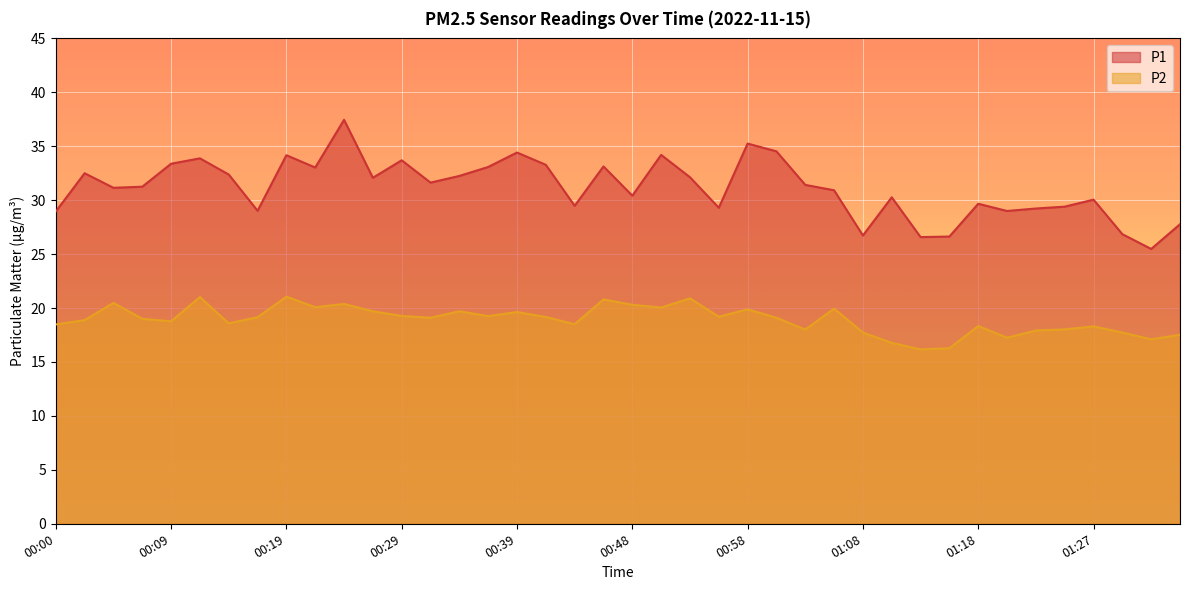

True or false: P1 has a value of 56.4 at 00:39.

False